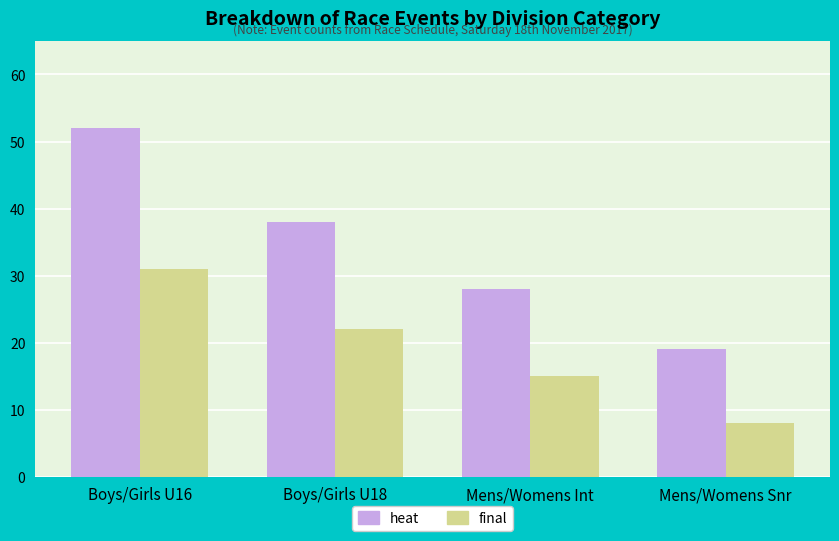

What is the sum of the heat values at Boys/Girls U16 and Mens/Womens Snr?

71